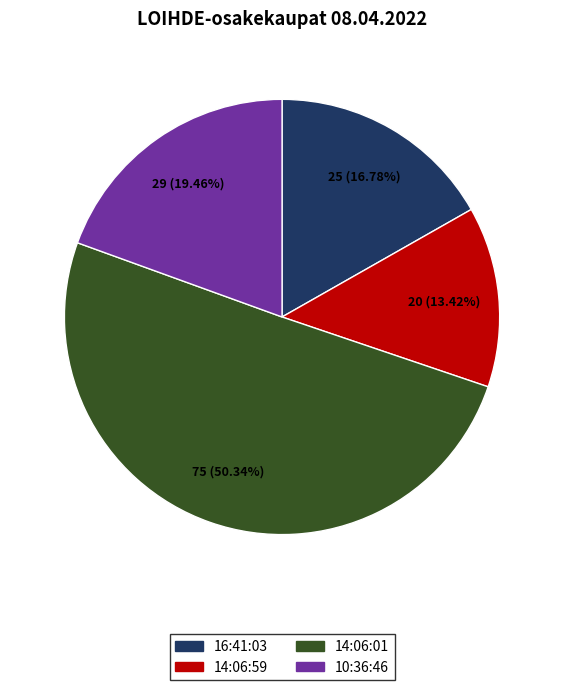

Rank the categories by value from lowest to highest.

14:06:59, 16:41:03, 10:36:46, 14:06:01